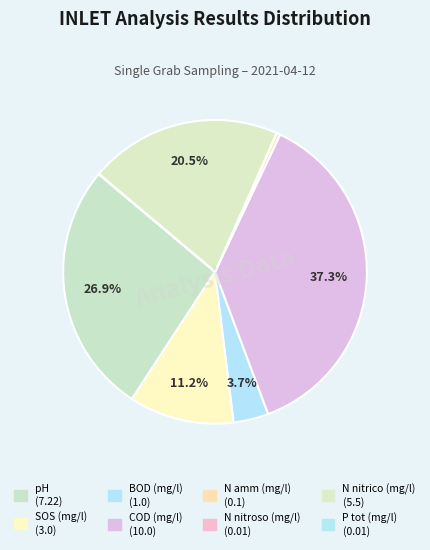

Does N amm (mg/l) account for over 50% of the chart?

No